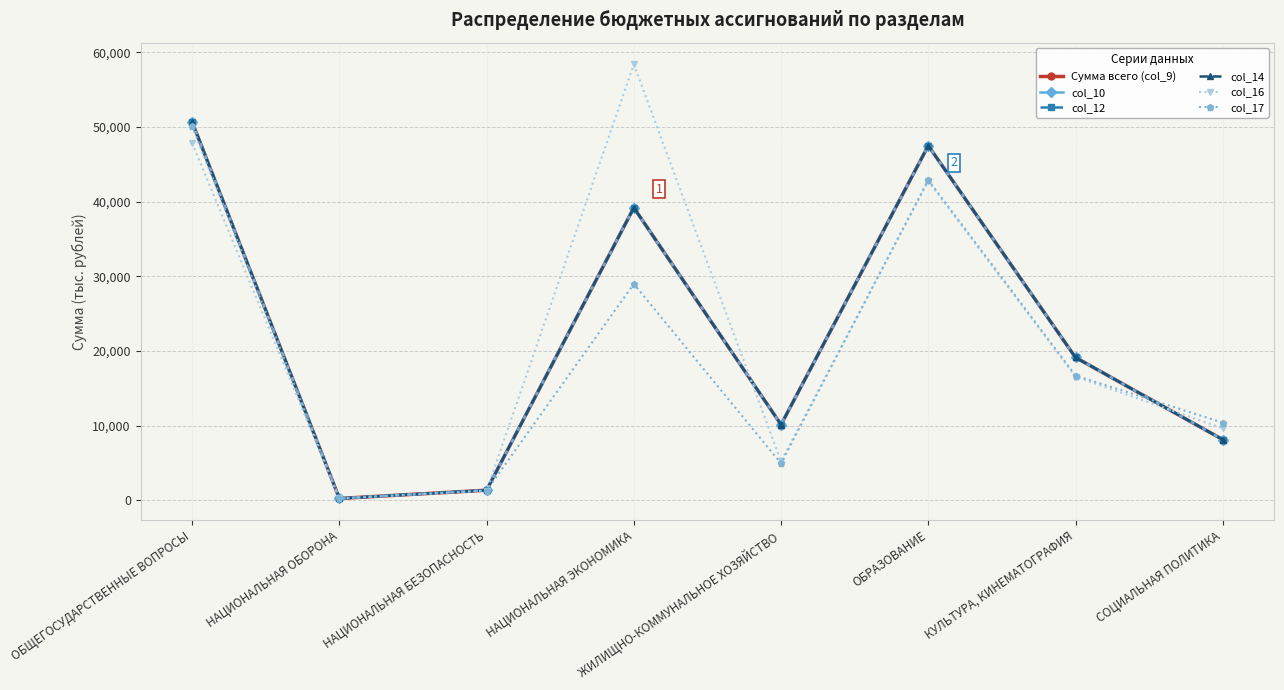

The Сумма всего (col_9) series shows 10121.1 at ЖИЛИЩНО-КОММУНАЛЬНОЕ ХОЗЯЙСТВО. True or false?

True